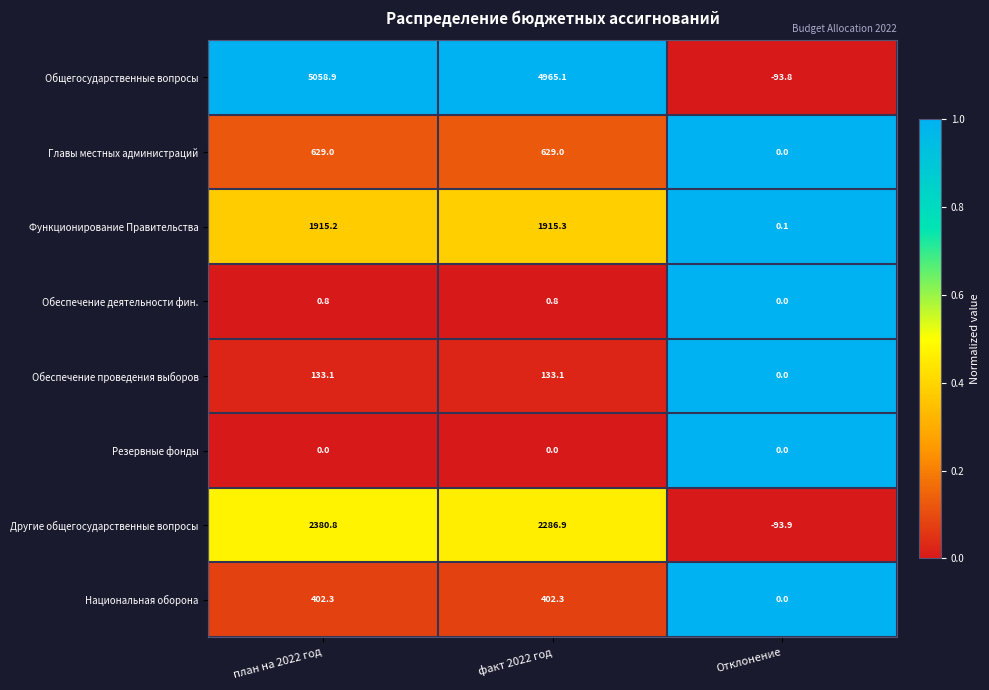

At which category is the sum across all series the highest?

план на 2022 год